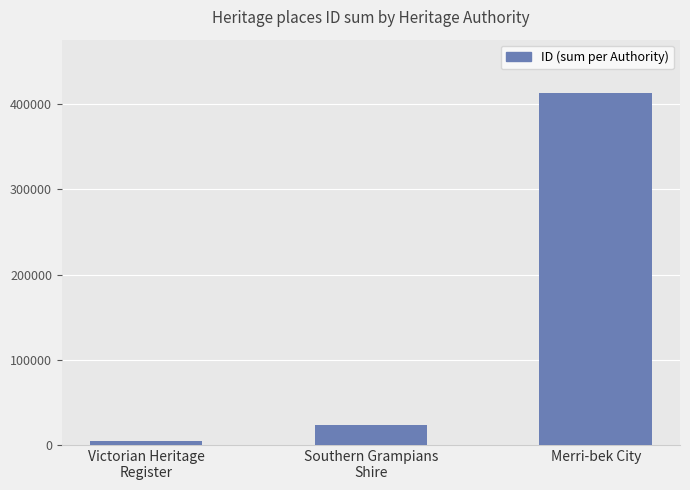

How many bars are there in total?

3